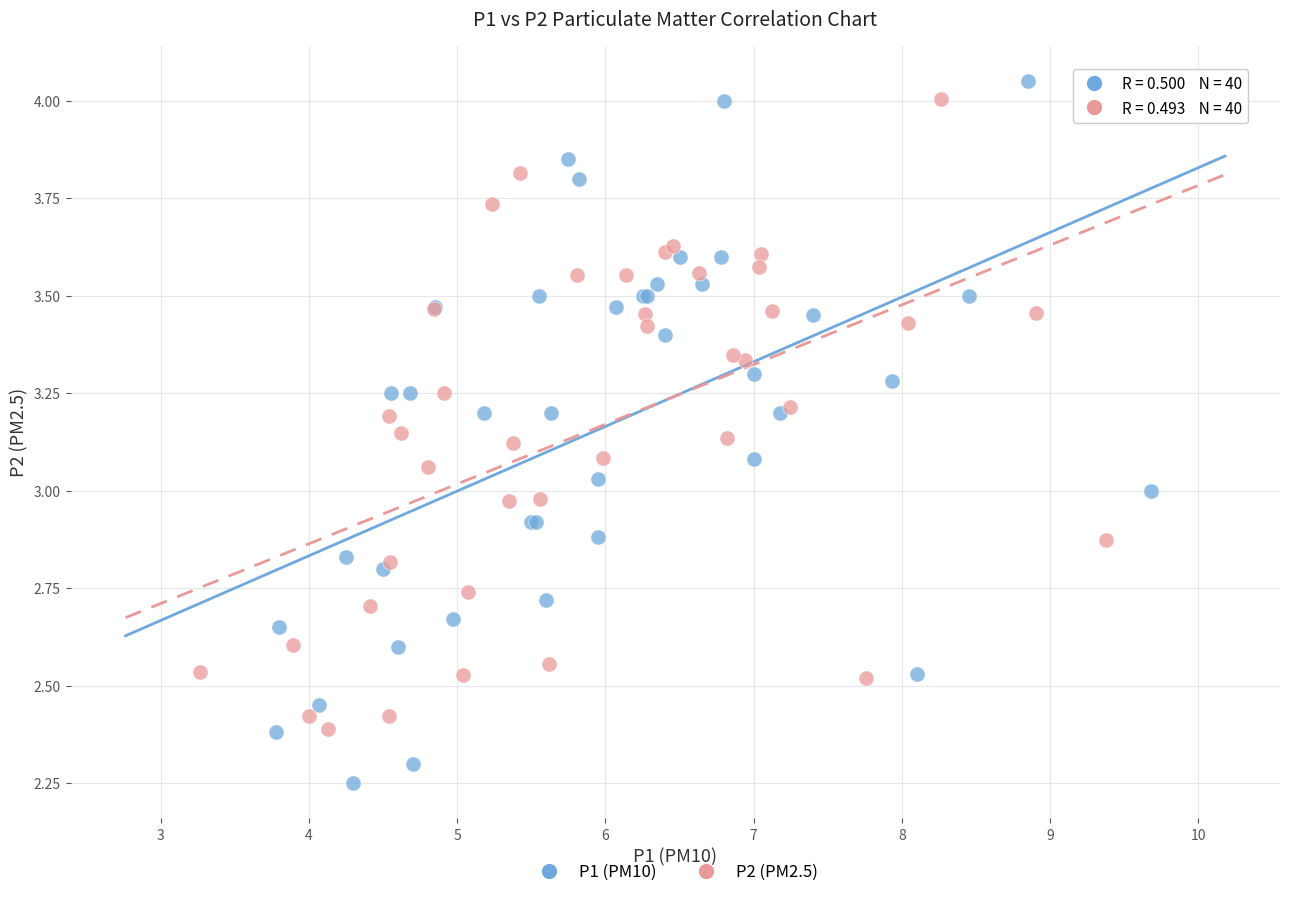

Which series has the widest spread of Y values?

P1 (PM10)